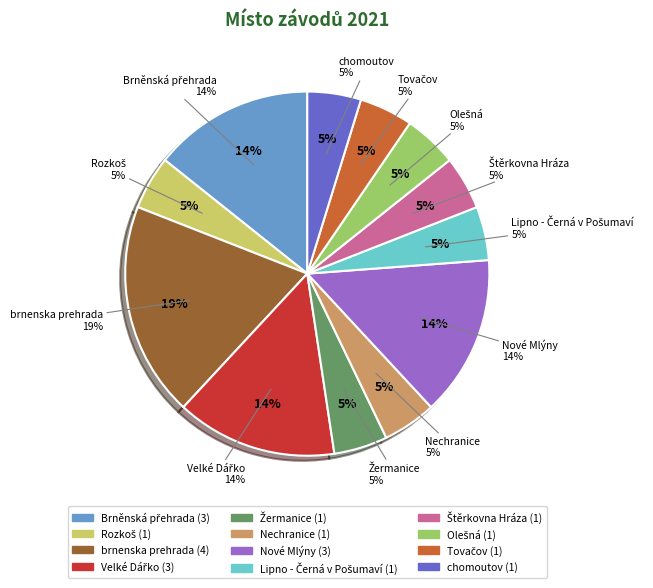

How many slices are in this pie chart?

12